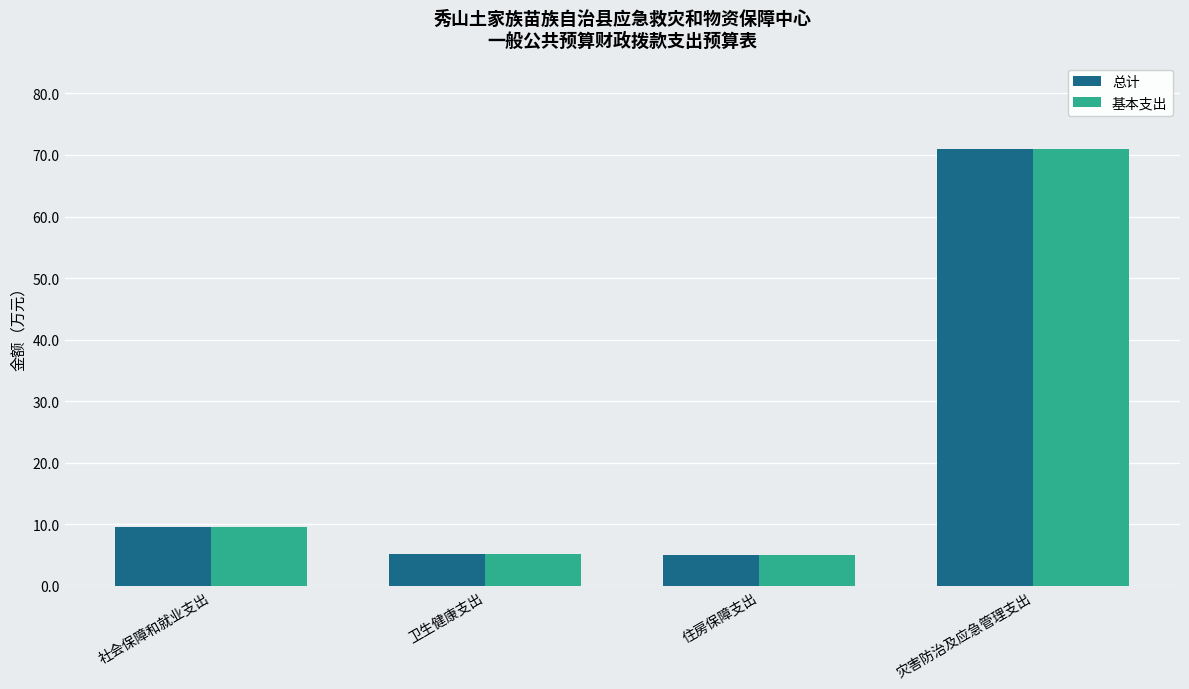

How many groups of bars are there?

4